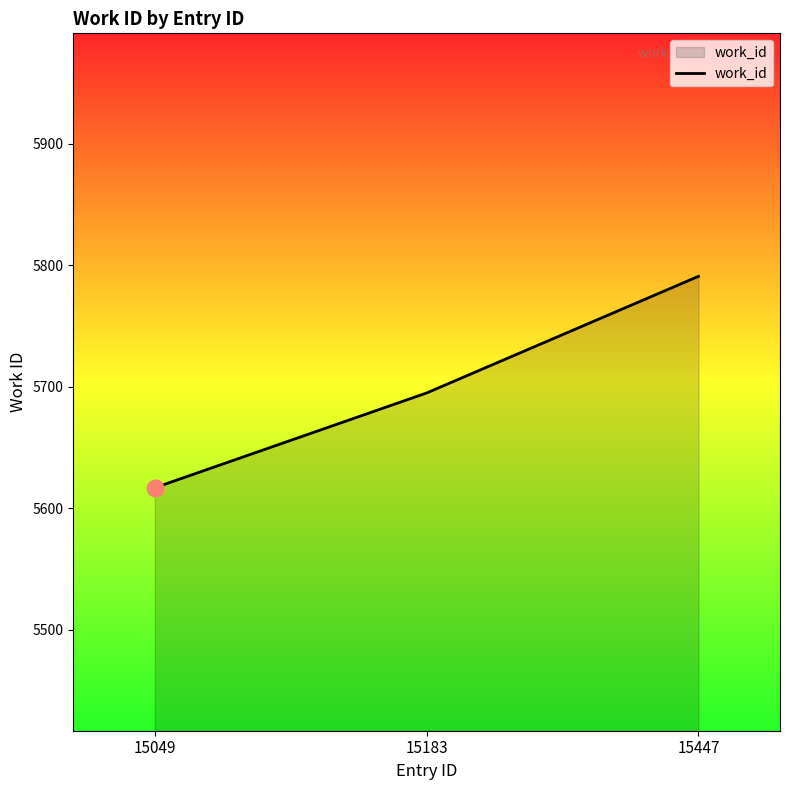

List the labels in order of value, smallest first.

15049, 15183, 15447